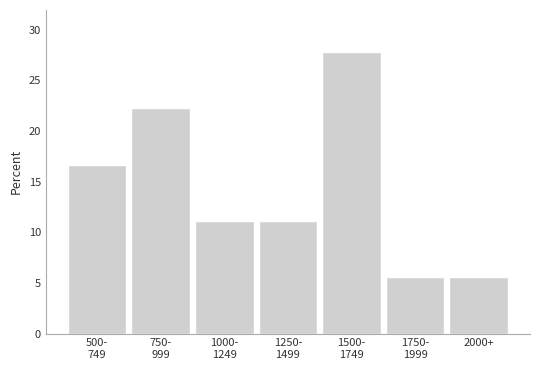

Reading left to right, transcribe all the data shown in this chart.

16.7	22.2	11.1	11.1	27.8	5.6	5.6